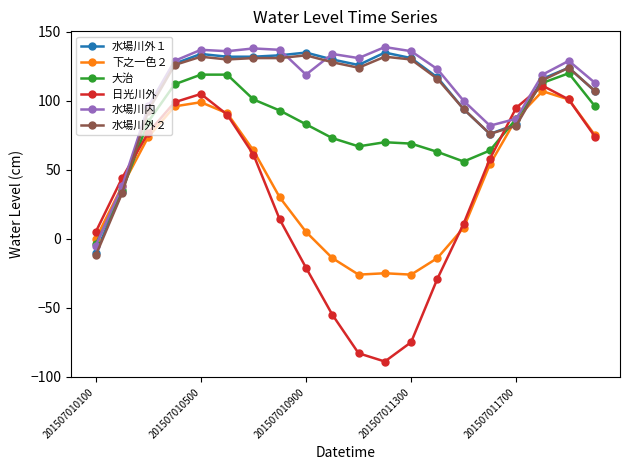

How many lines are shown in the chart?

6